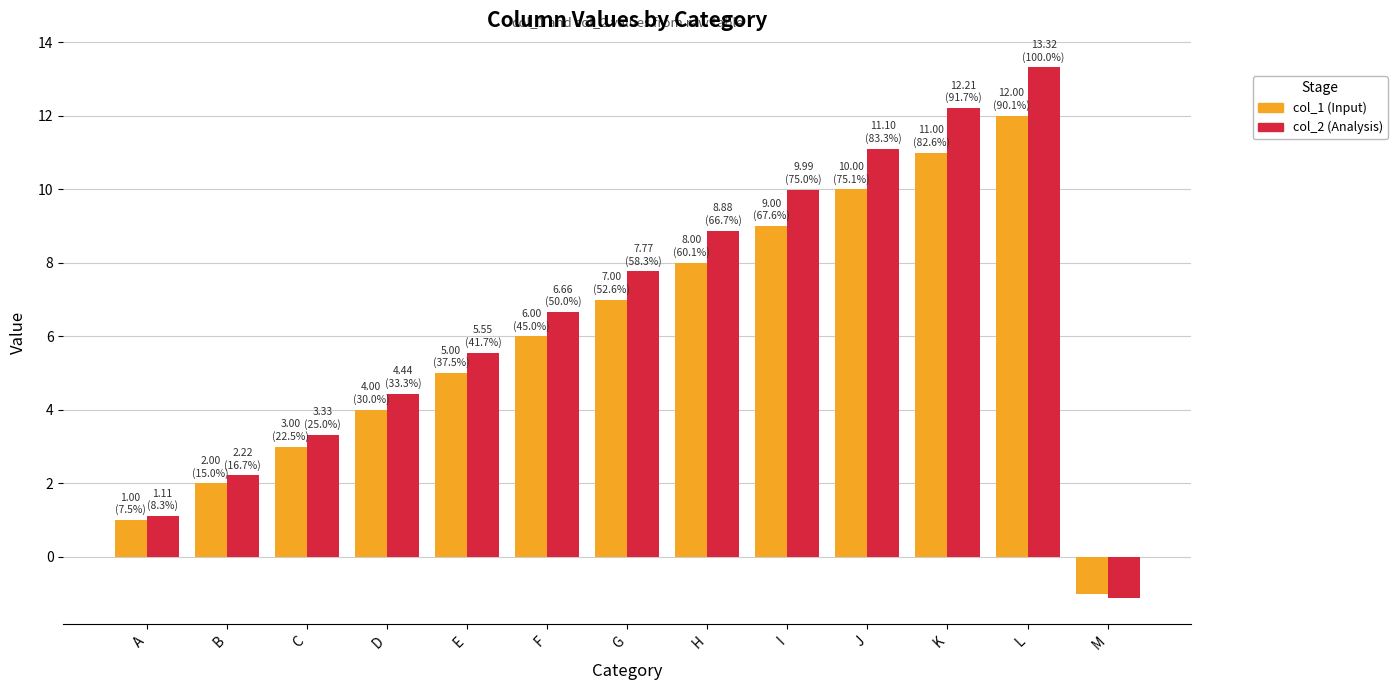

What is the total value across all series at I?

19.0